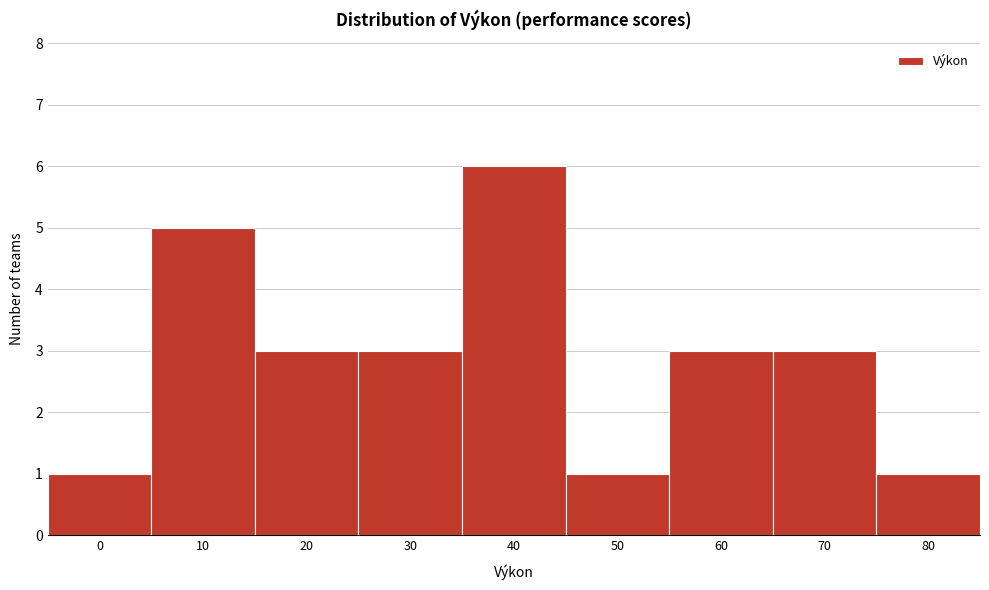

Reading left to right, what are all the values shown in this chart?

0=1	10=5	20=3	30=3	40=6	50=1	60=3	70=3	80=1